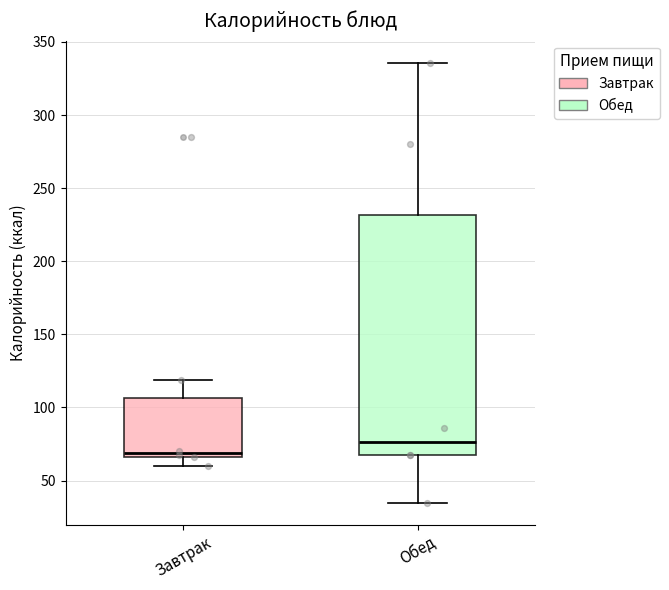

Comparing the boxes themselves (not the whiskers), which one is the tallest?

Обед